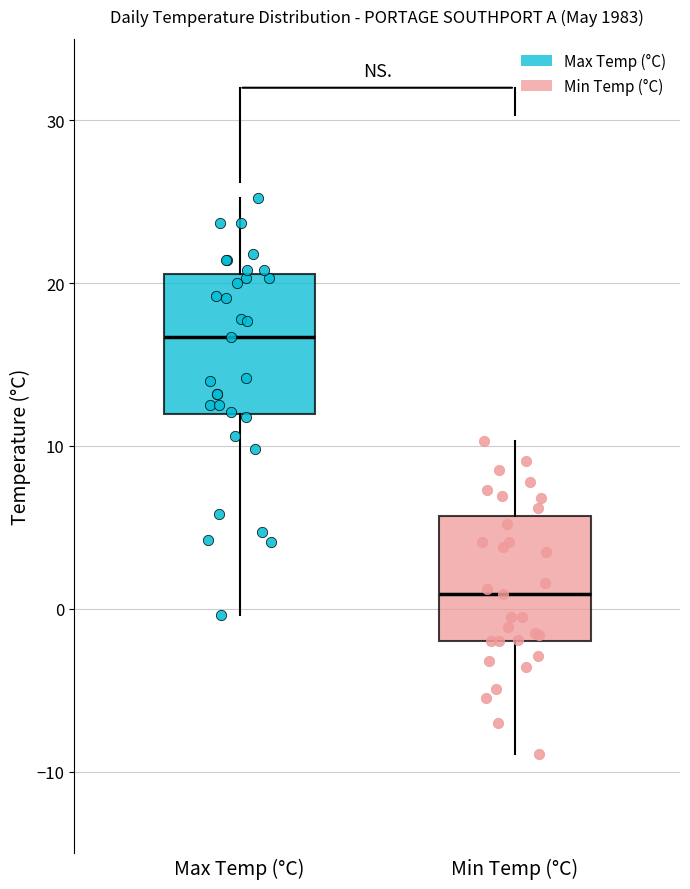

Reading left to right, read every box against the y-axis: the position of its median line, the range the box covers, and the ends of its whiskers. The values are not printed on the chart, so give them approximately, as read against the axis.

Max Temp (°C): median 17, box 12 to 21, whiskers 0 to 25
Min Temp (°C): median 1, box -2 to 6, whiskers -9 to 10